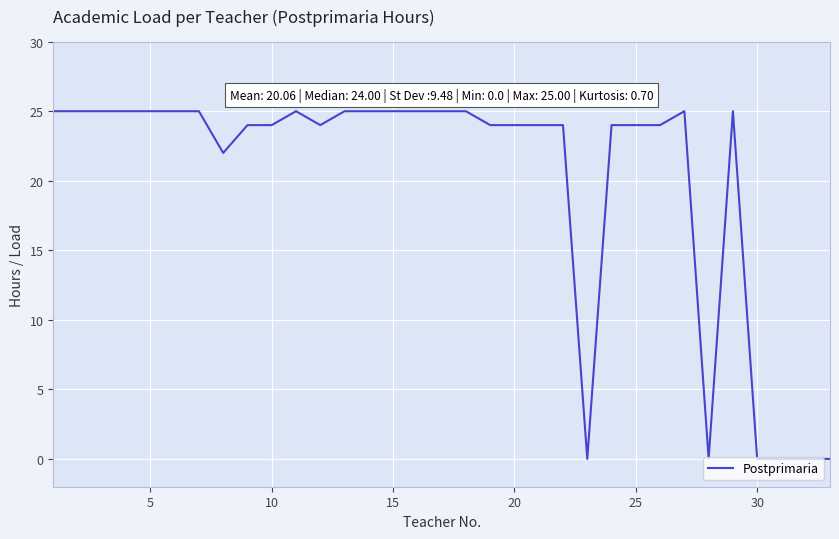

What is the difference between the maximum and minimum values?

25